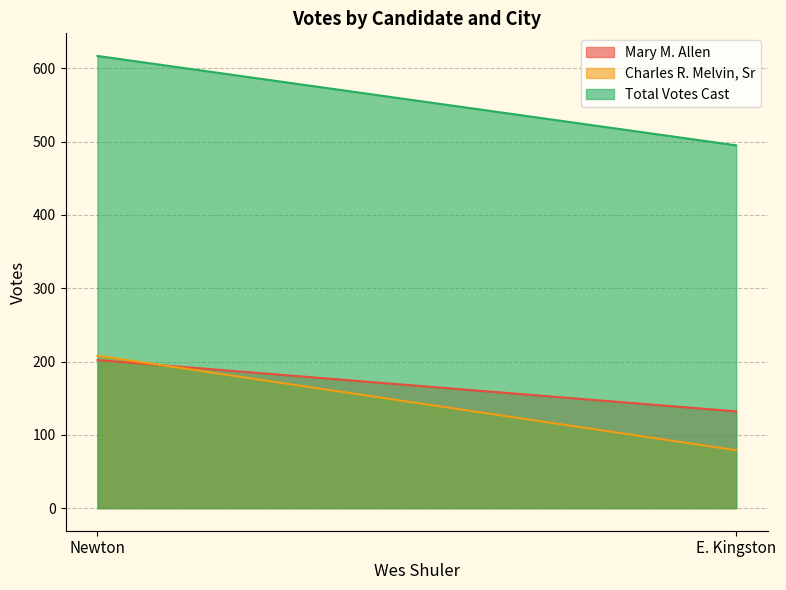

List the labels in order of Charles R. Melvin, Sr value, largest first.

Newton, E. Kingston